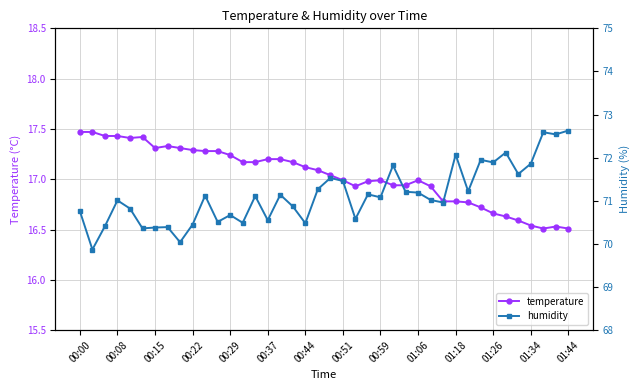

True or false: temperature has more than 0 interior local peaks.

True